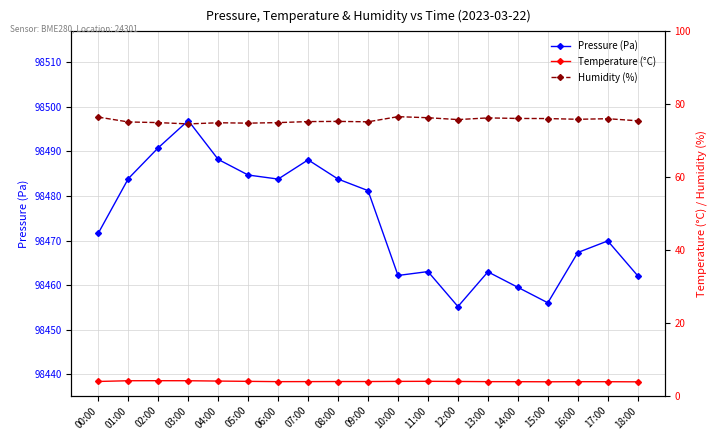

True or false: Pressure (Pa) has a value of 98471.7 at 00:00.

True